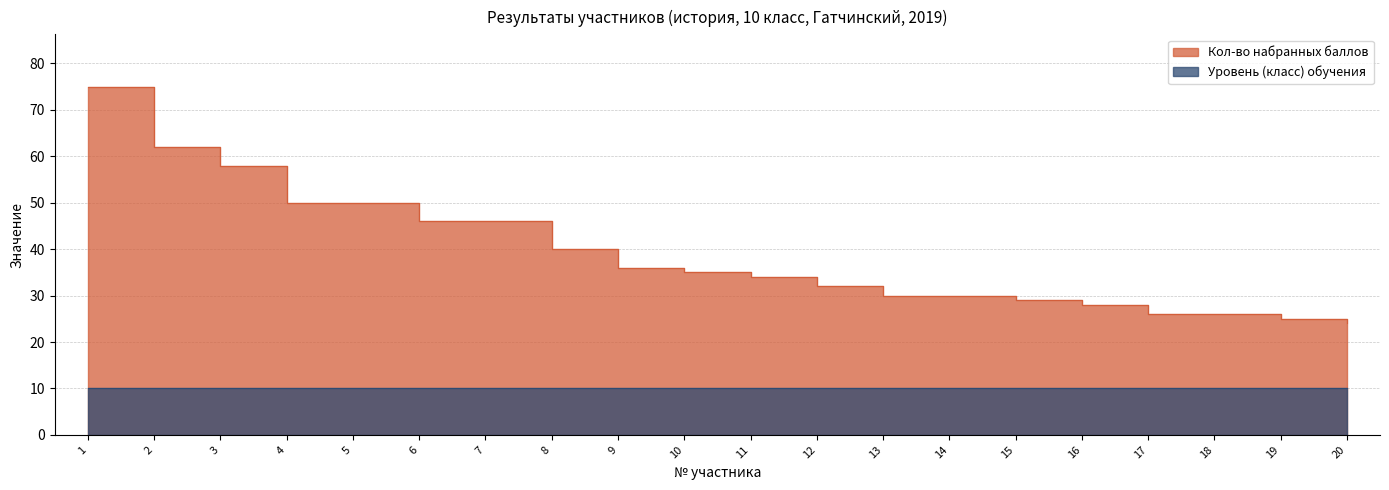

What is the maximum value shown in the chart?

75